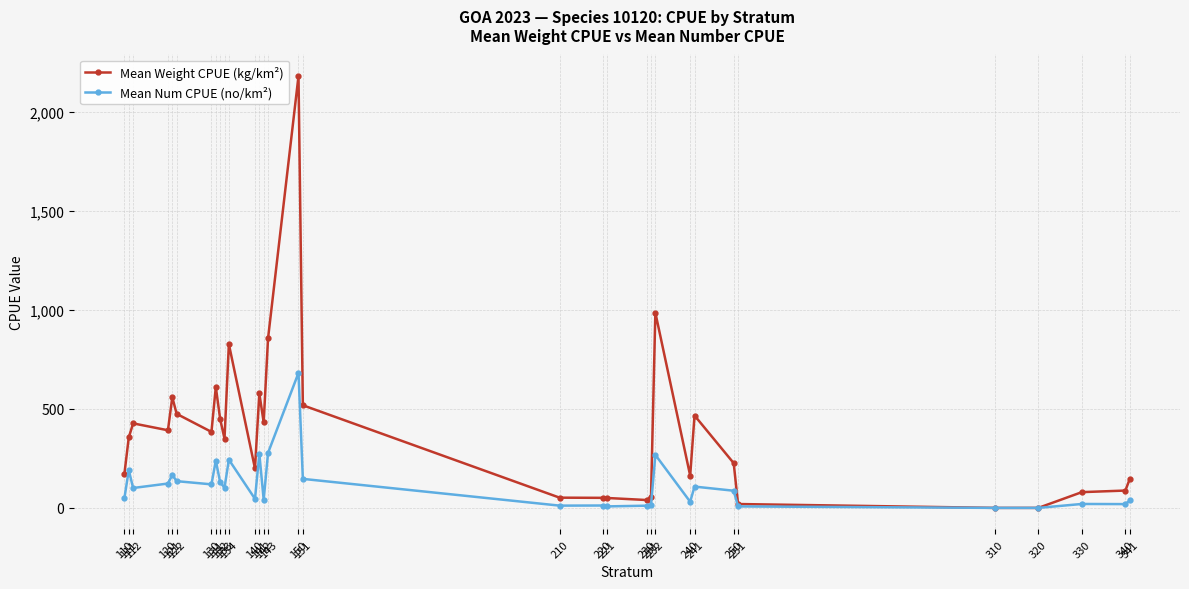

Read the Mean Weight CPUE (kg/km²) value at 141.

577.7